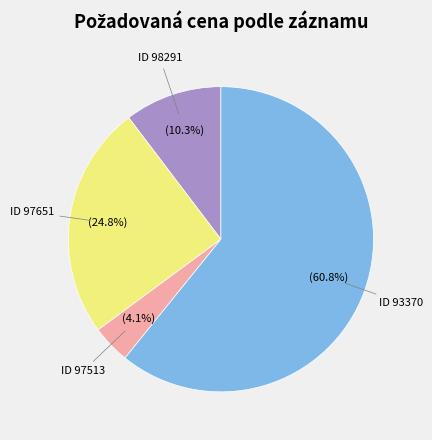

Is there any slice that represents more than half of the pie?

Yes